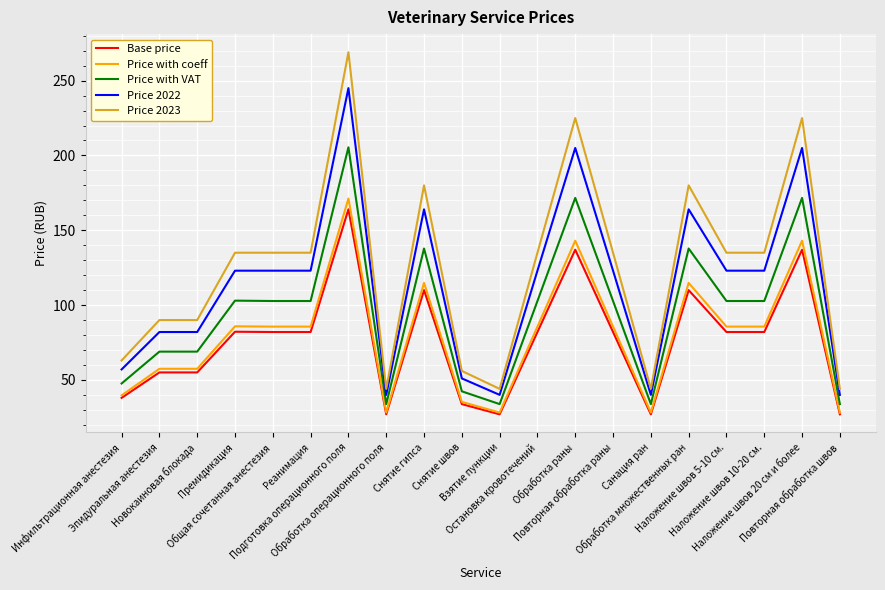

What is the difference between the Price 2022 values at Инфильтрационная анестезия and Реанимация?

66.0